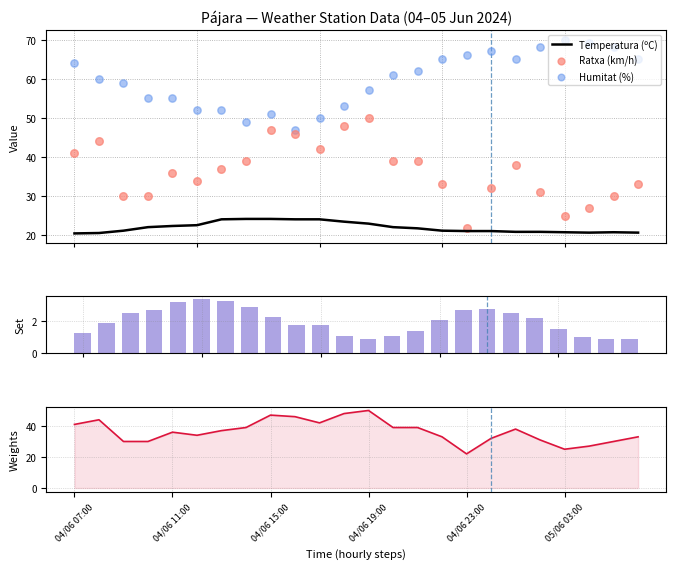

What is the total value across all series at 17?

122.9